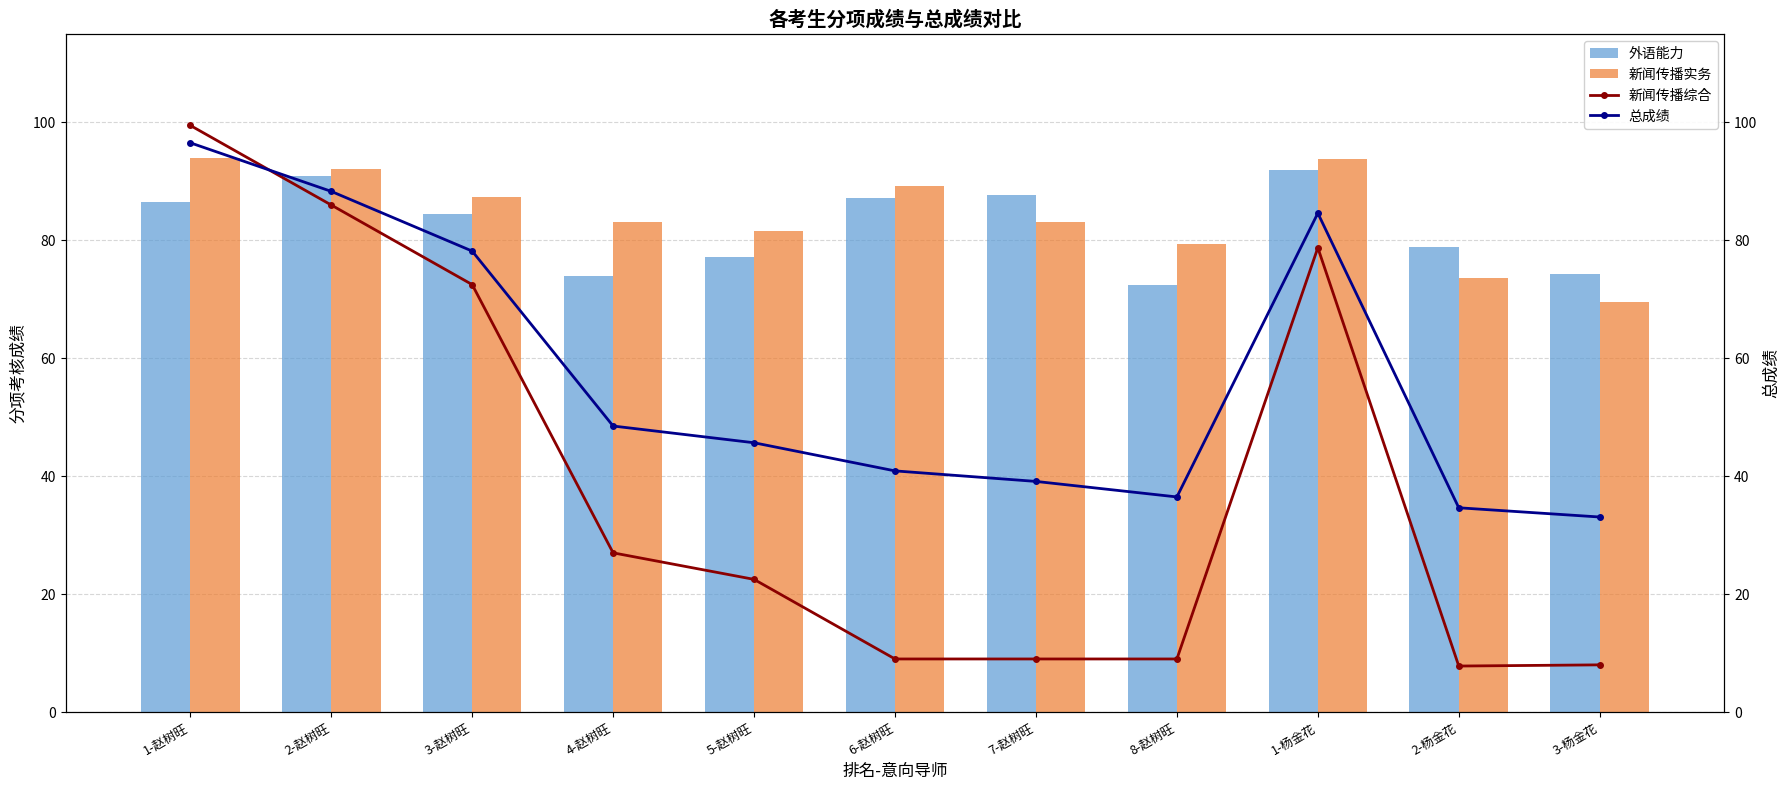

List the series in order of their peak value, lowest first.

外语能力, 新闻传播实务, 总成绩, 新闻传播综合